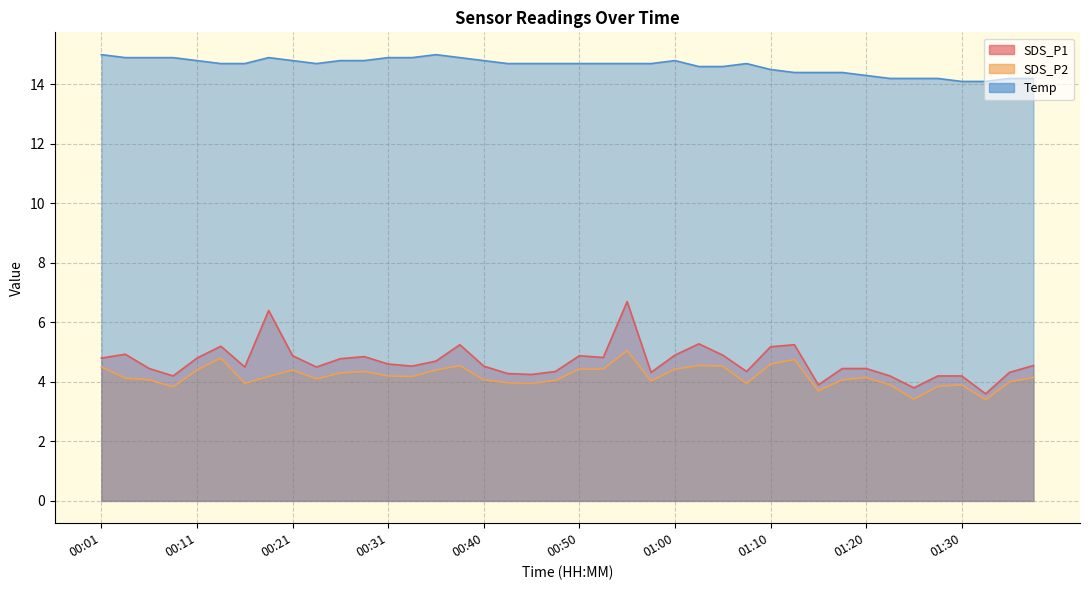

What is the total value across all series at 01:08?

23.0